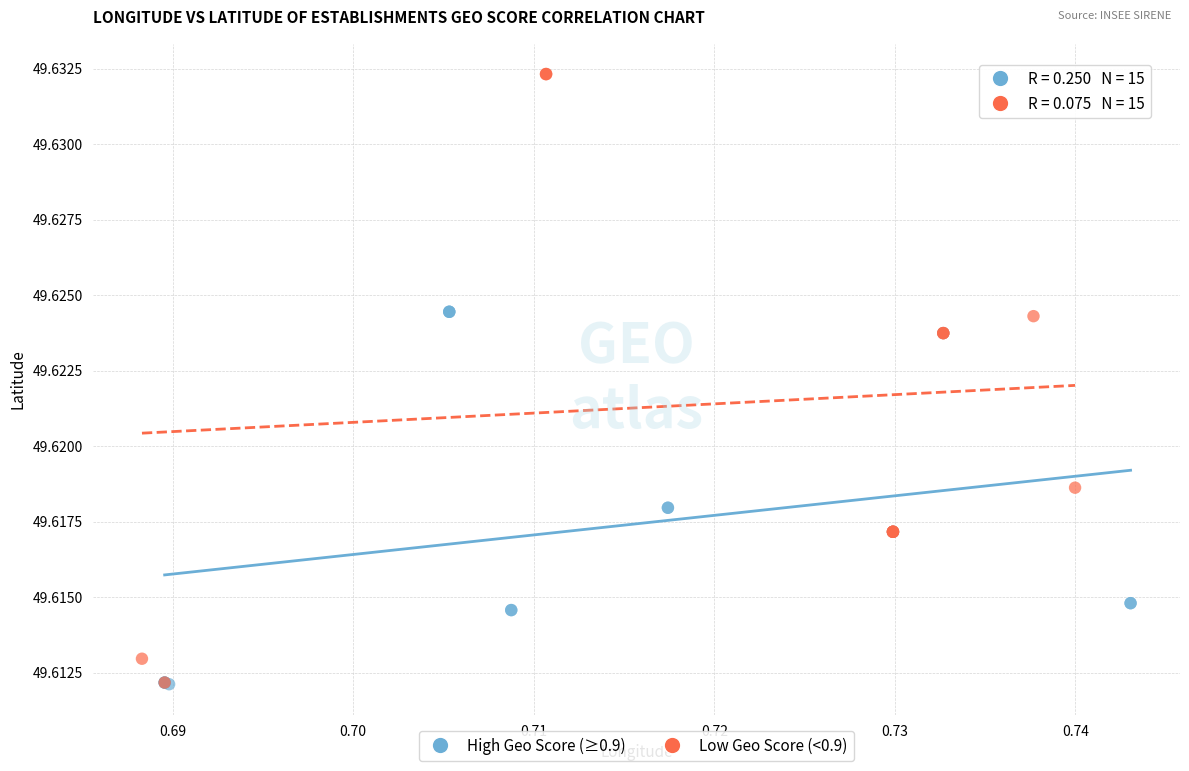

Which series contains the highest Y value?

Low Geo Score (<0.9)